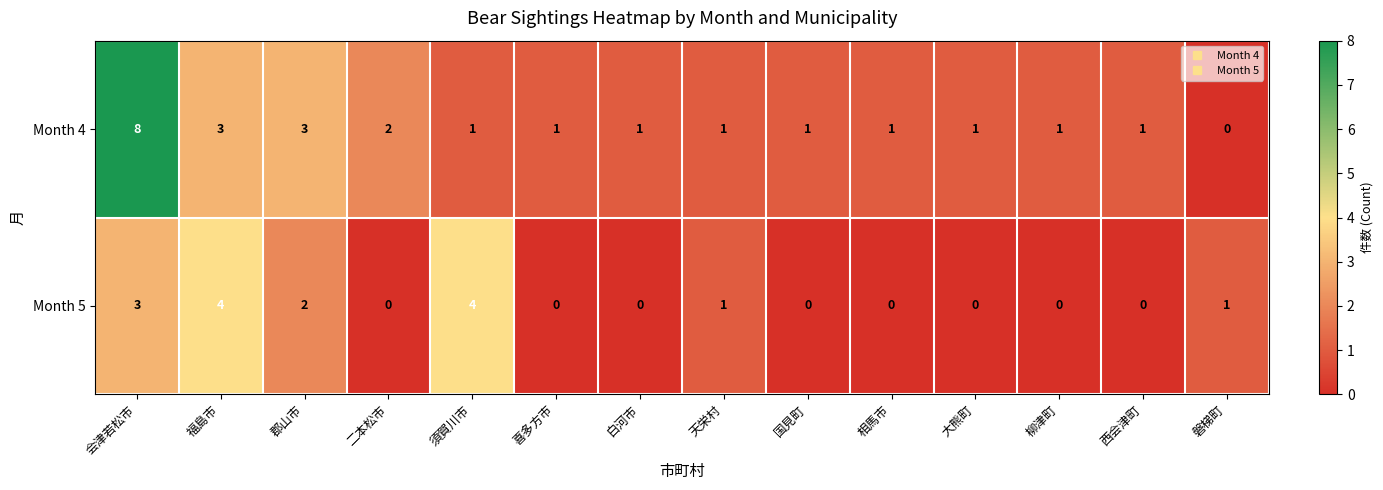

True or false: Month 5 has a value of 0 at 白河市.

True